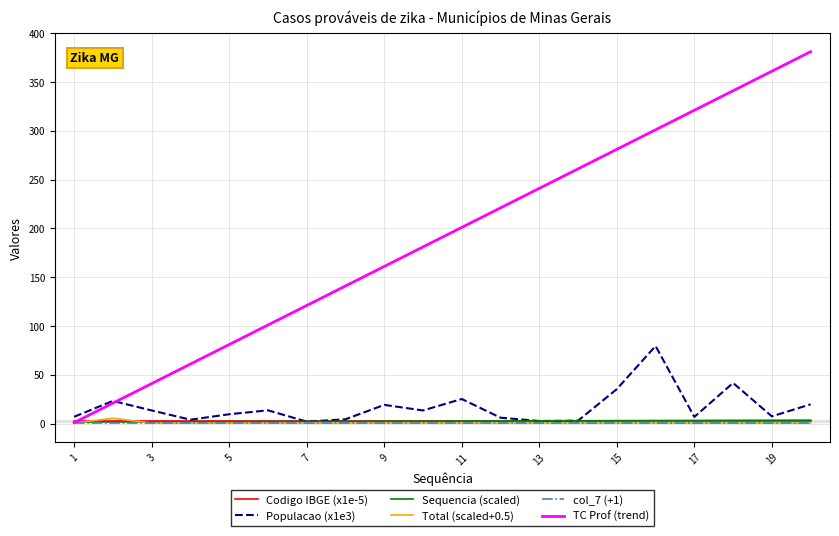

Does the chart have visible grid lines?

Yes